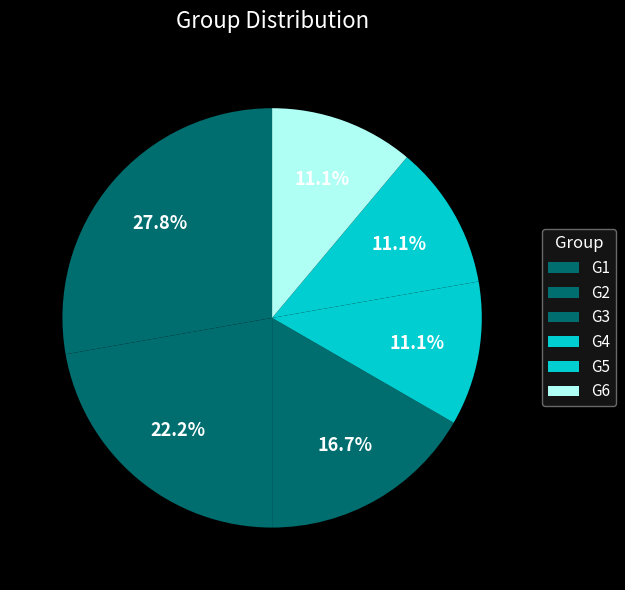

To the nearest percent, what is the difference between the largest and smallest slice percentages?

17%